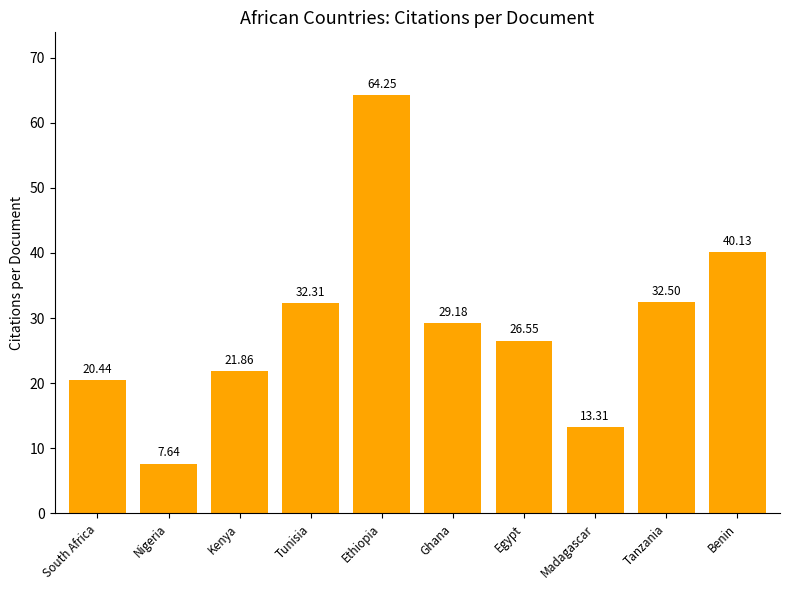

What is the sum of the values at Tanzania and Benin?

72.6